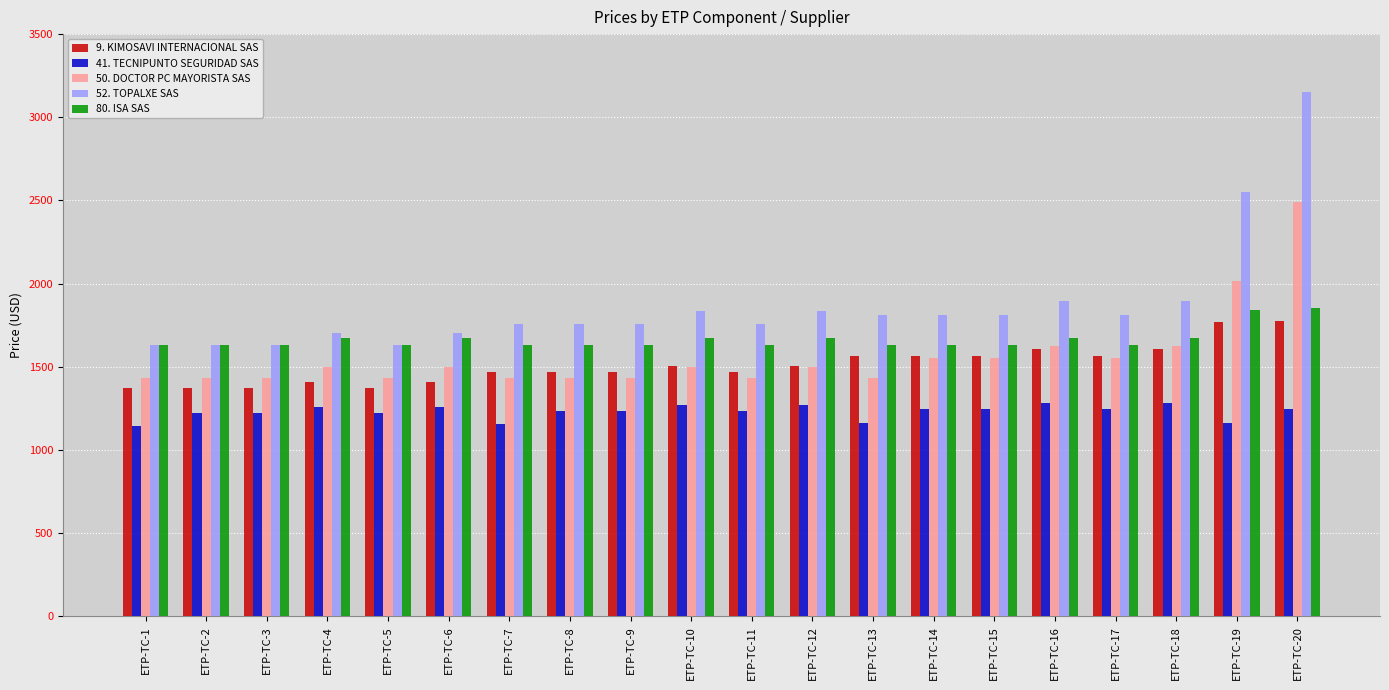

What is the total value across all series at ETP-TC-7?

7442